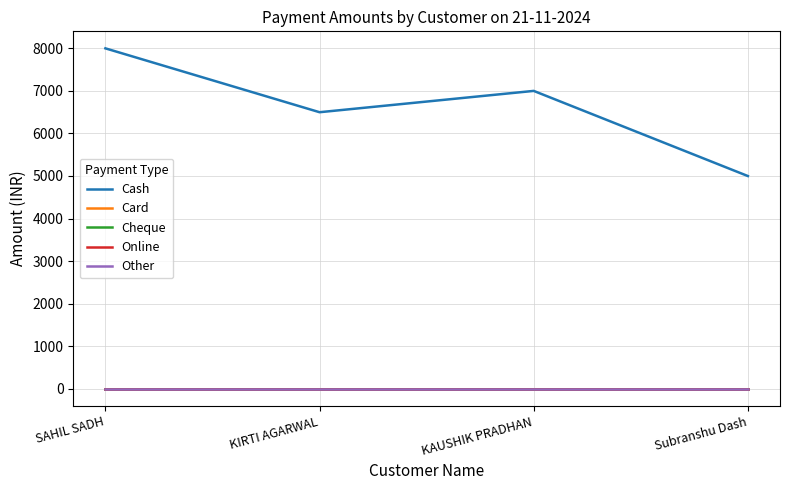

At which category does the chart reach its peak across all series?

SAHIL SADH